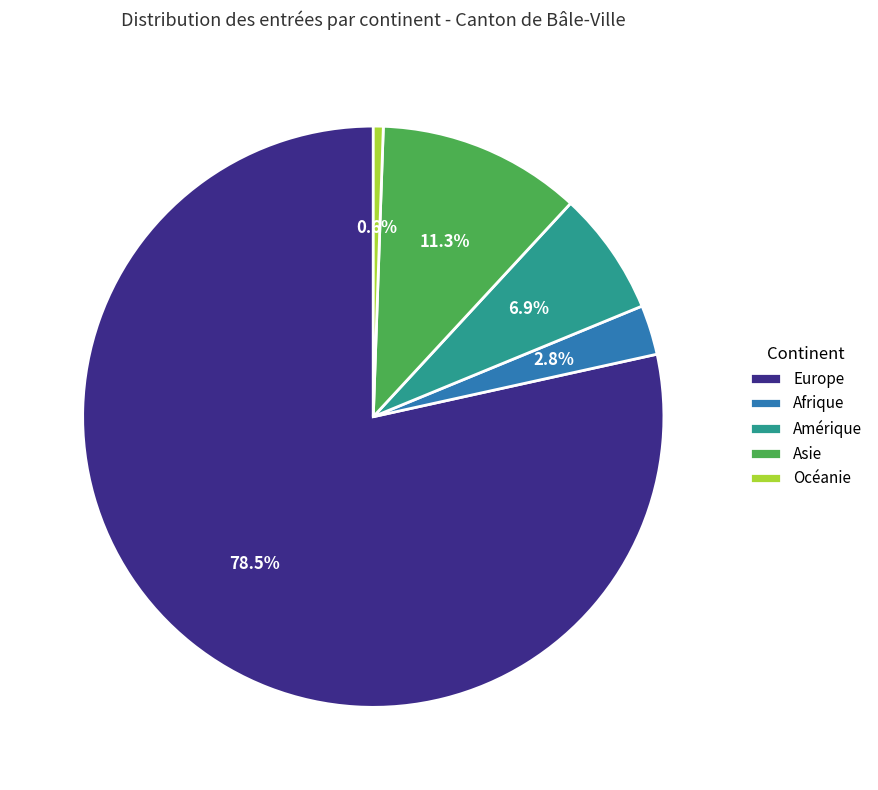

Which has a higher value, Asie or Amérique?

Asie